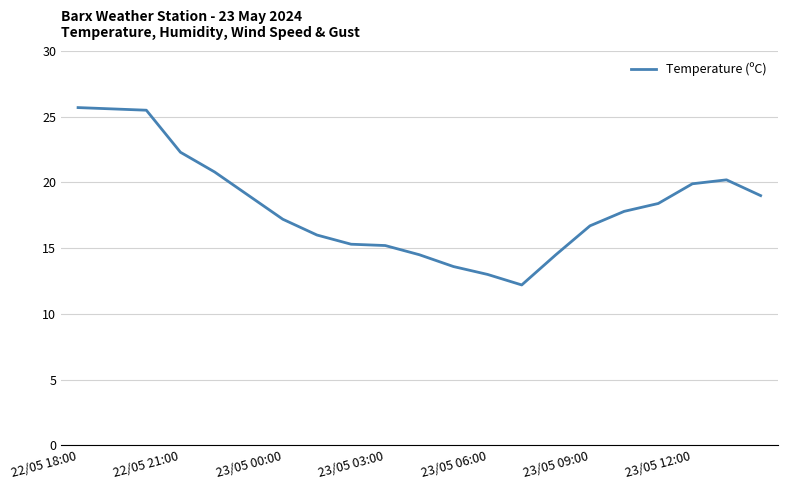

How many values are below 17?

9